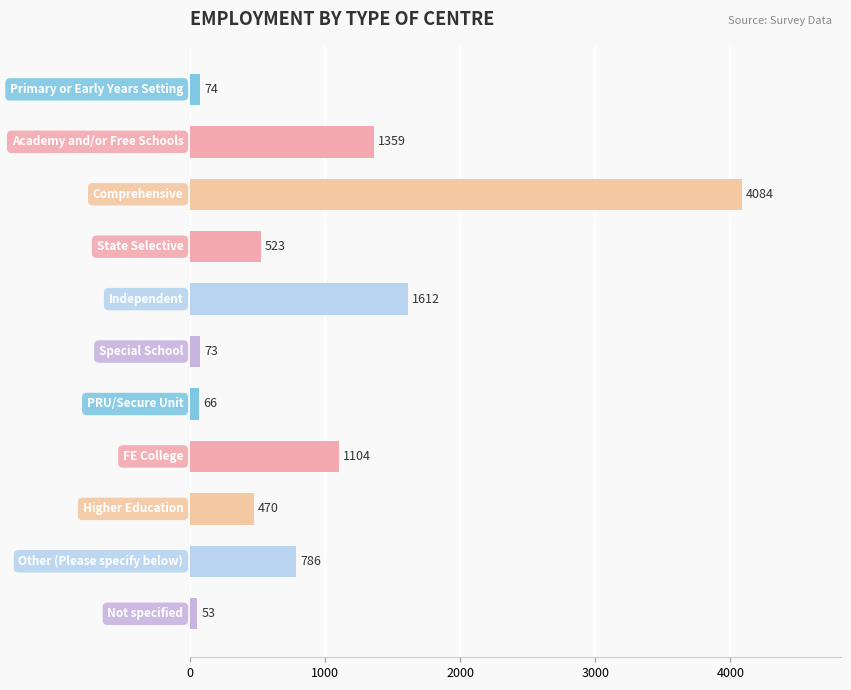

How many data points are less than 523?

5